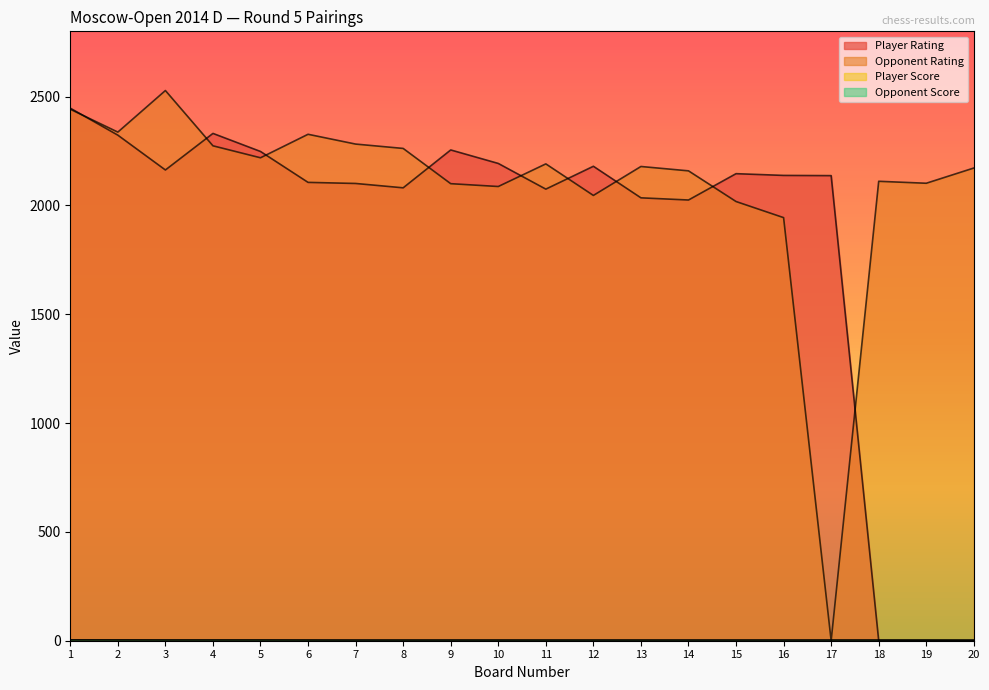

The value of Opponent Rating at 8 is 1091.9. True or false?

False